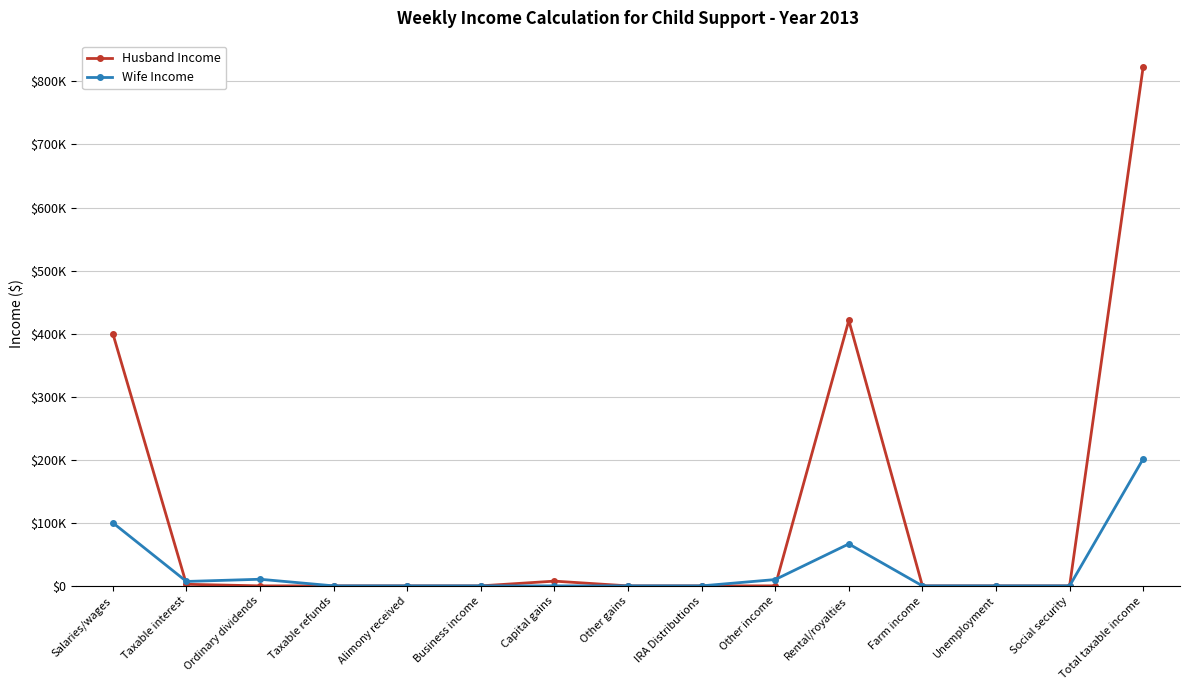

Is this an area chart (filled region under the line)?

No